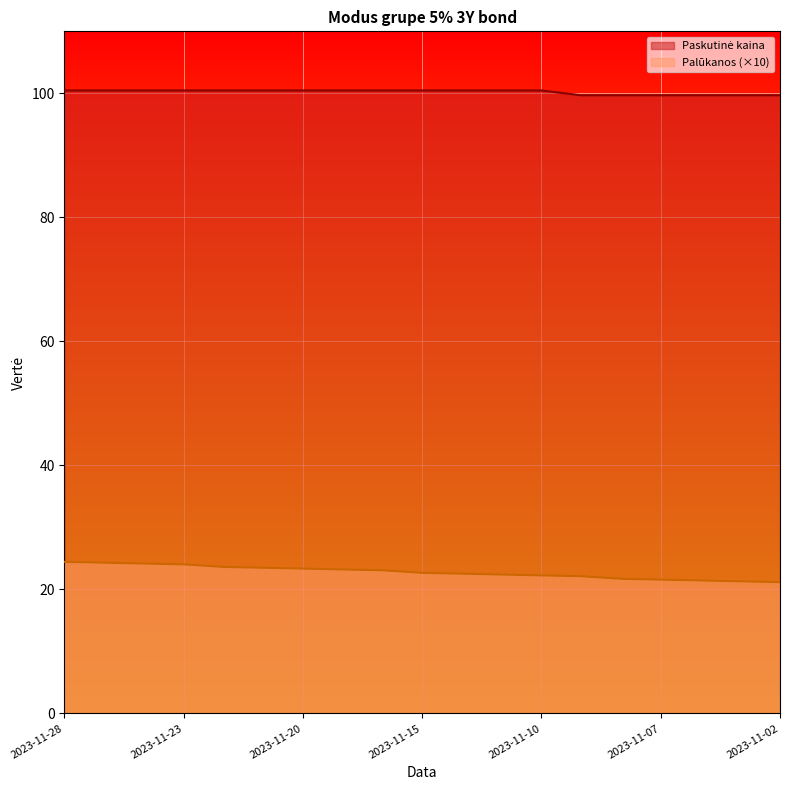

Which has a higher value, 2023-11-09 or 2023-11-14?

2023-11-14